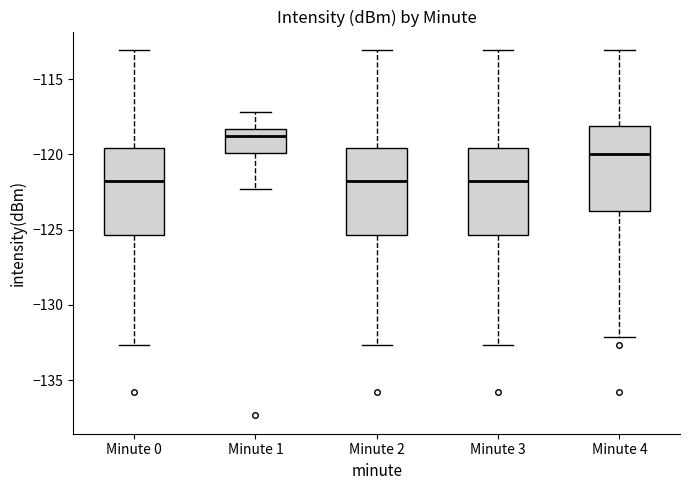

Reading left to right, read every box against the y-axis: the position of its median line, the range the box covers, and the ends of its whiskers. The values are not printed on the chart, so give them approximately, as read against the axis.

Minute 0: median -122.0, box -125.5 to -119.5, whiskers -132.5 to -113.0
Minute 1: median -119.0, box -120.0 to -118.5, whiskers -122.5 to -117.0
Minute 2: median -122.0, box -125.5 to -119.5, whiskers -132.5 to -113.0
Minute 3: median -122.0, box -125.5 to -119.5, whiskers -132.5 to -113.0
Minute 4: median -120.0, box -123.5 to -118.0, whiskers -132.0 to -113.0